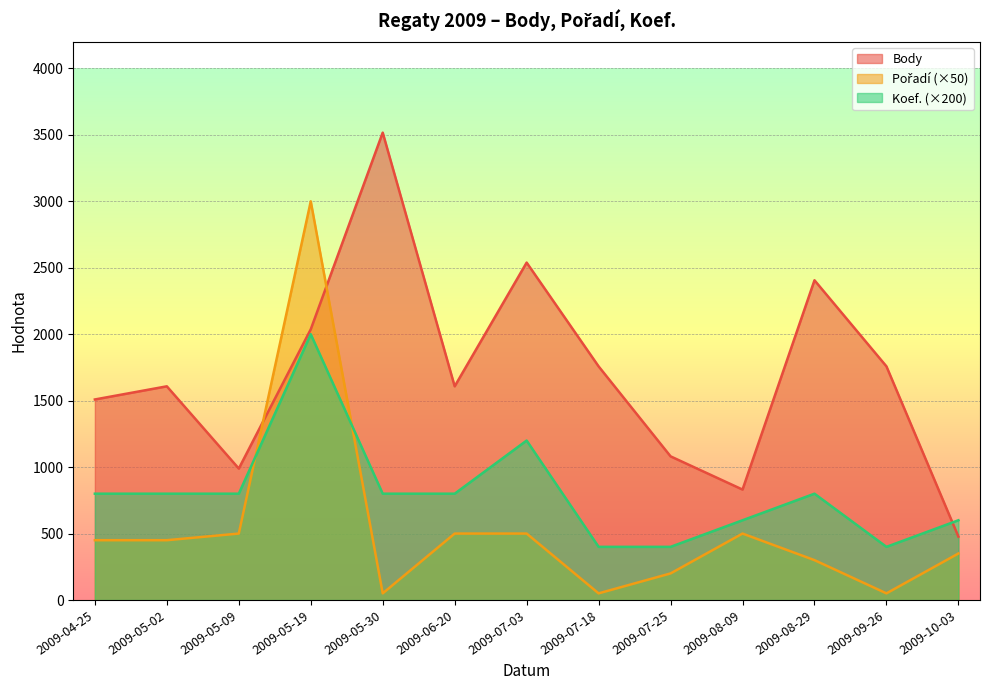

What is the label of the 13th point from the right?

2009-04-25